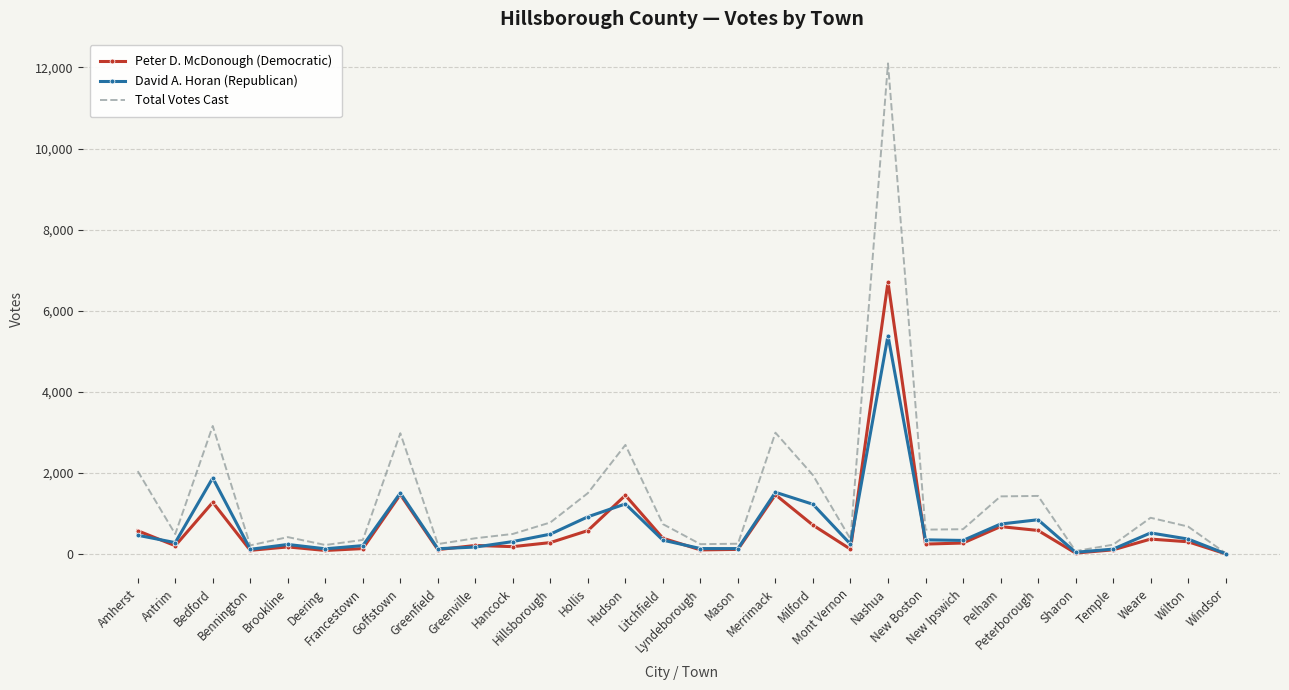

Which series has the largest total across all categories?

Total Votes Cast